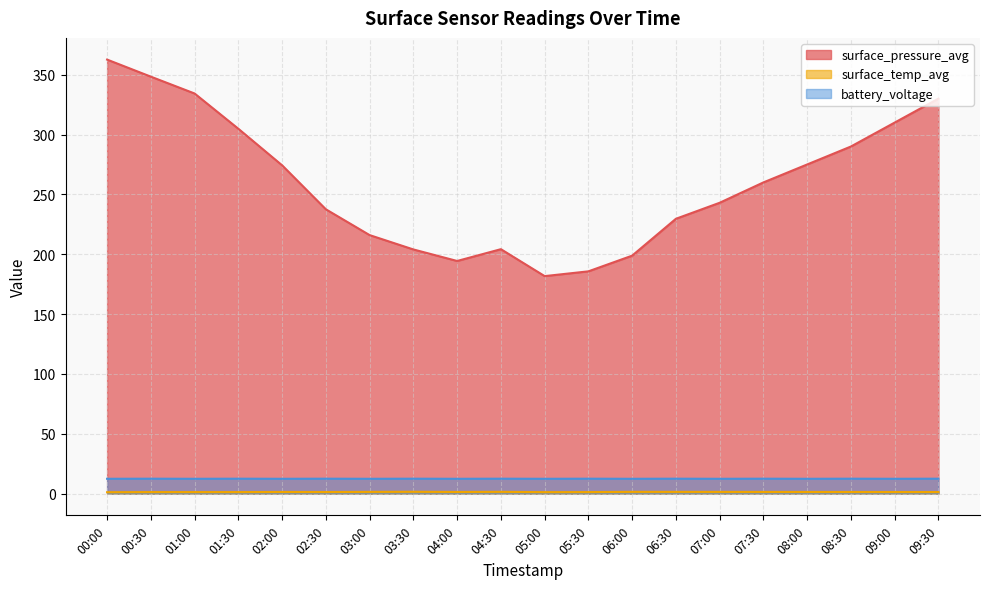

What are all the series names shown in the legend?

surface_pressure_avg, surface_temp_avg, battery_voltage